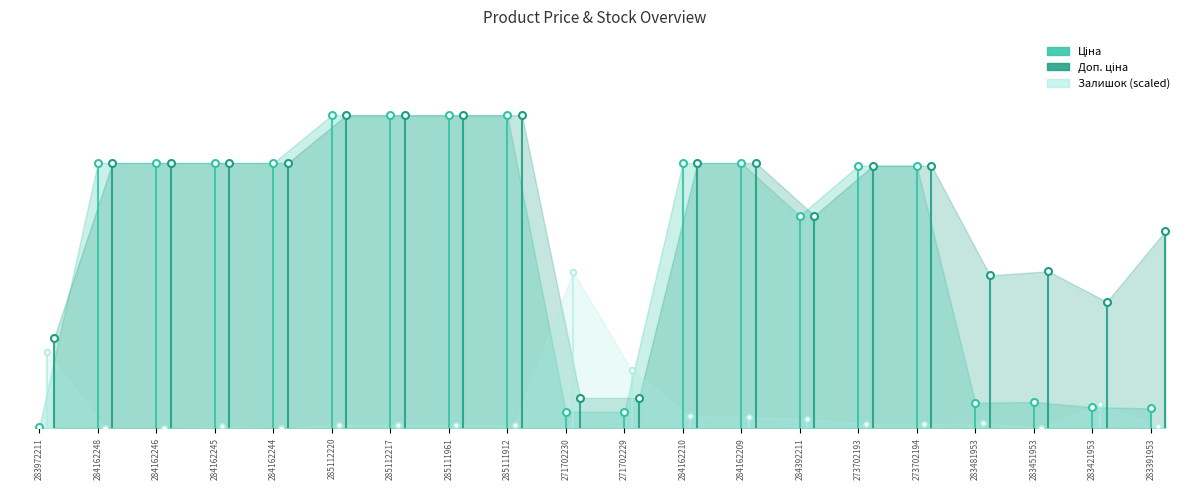

How many data points in Ціна are above 32?

1